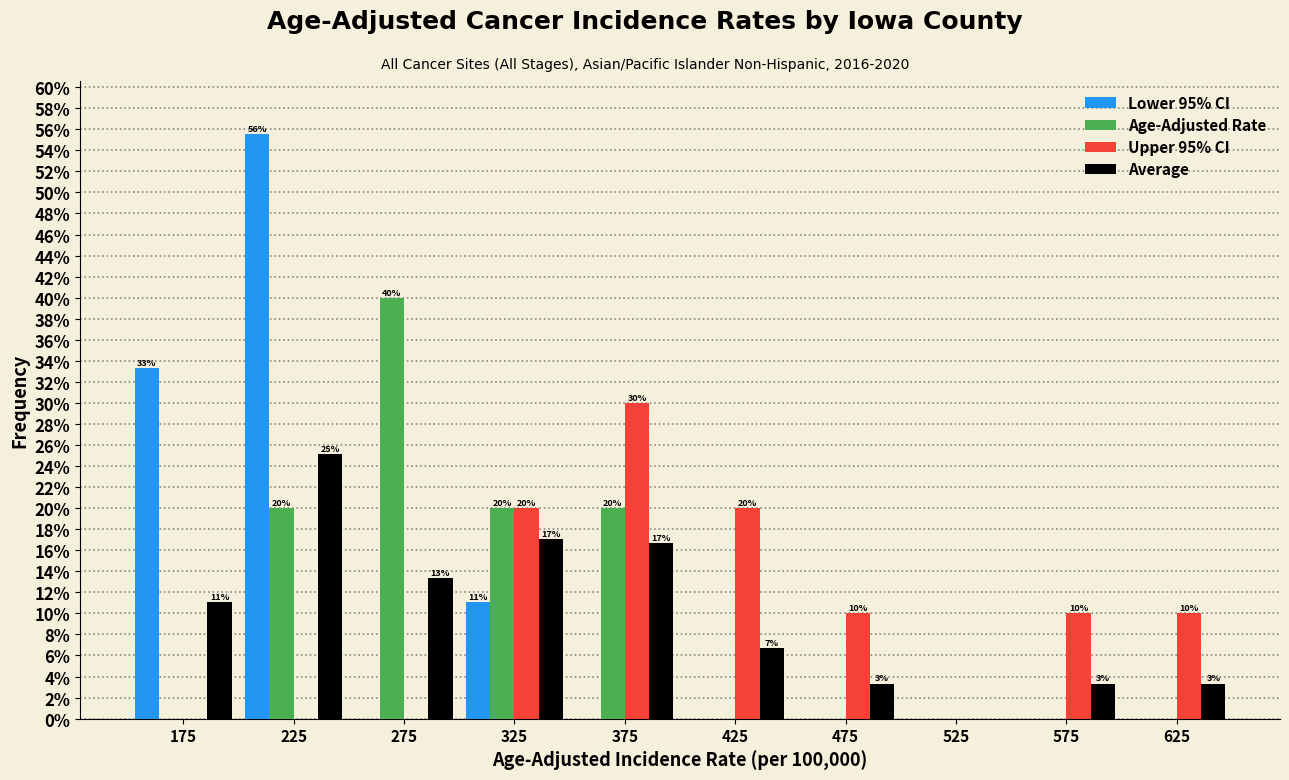

Is it true that Age-Adjusted Rate equals 18.9 at 425?

False